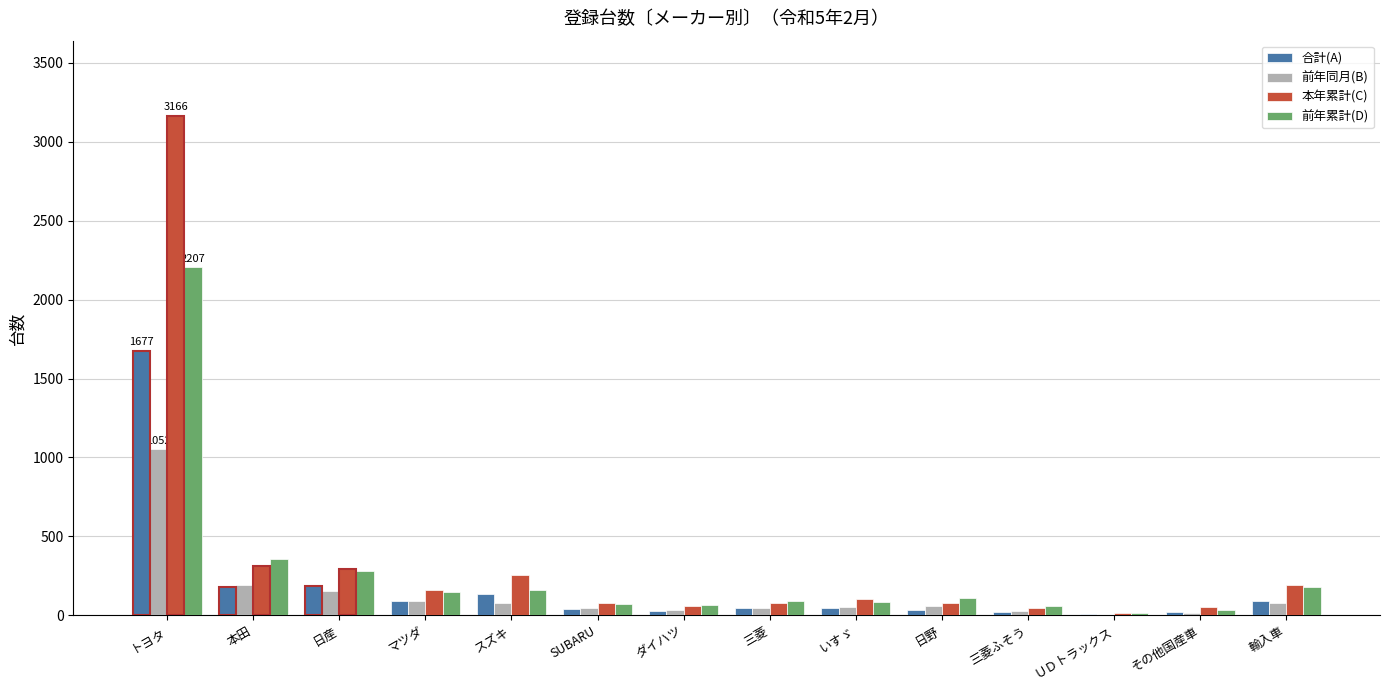

What is the label of the 3rd bar from the right?

ＵＤトラックス